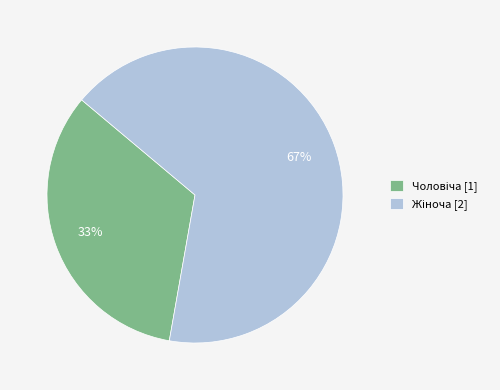

Does any single category account for the majority?

Yes